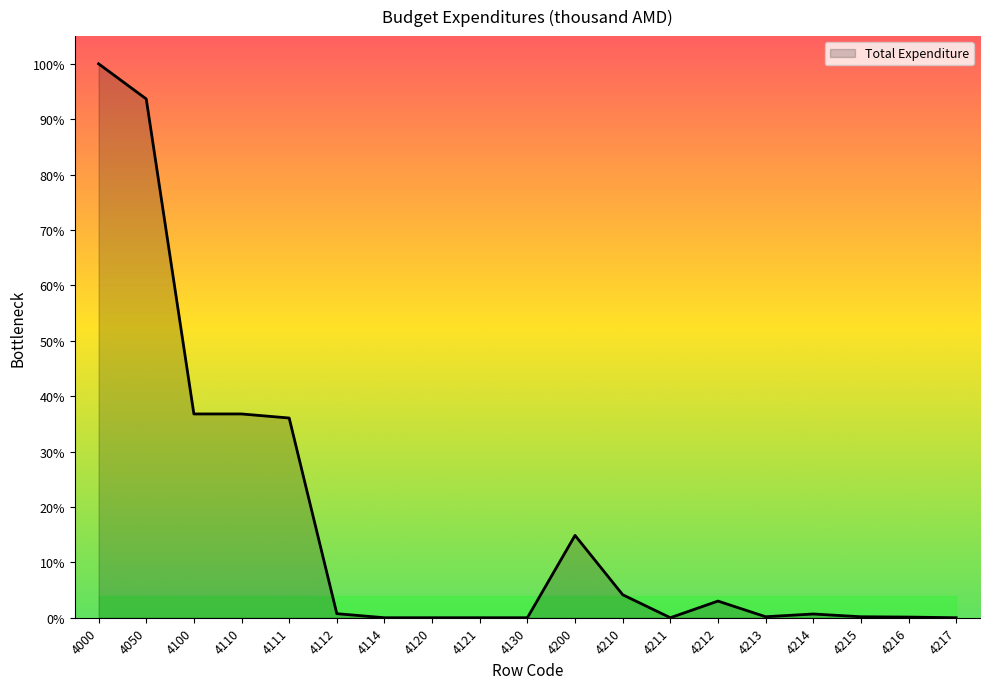

Reading left to right, transcribe all the data shown in this chart.

4000=512253.6	4050=479763.2	4100=188449.0	4110=188449.0	4111=184692.4	4112=3756.6	4114=0.0	4120=0.0	4121=0.0	4130=0.0	4200=76144.4	4210=21272.0	4211=0.0	4212=15400.0	4213=922.0	4214=3450.0	4215=900.0	4216=600.0	4217=0.0